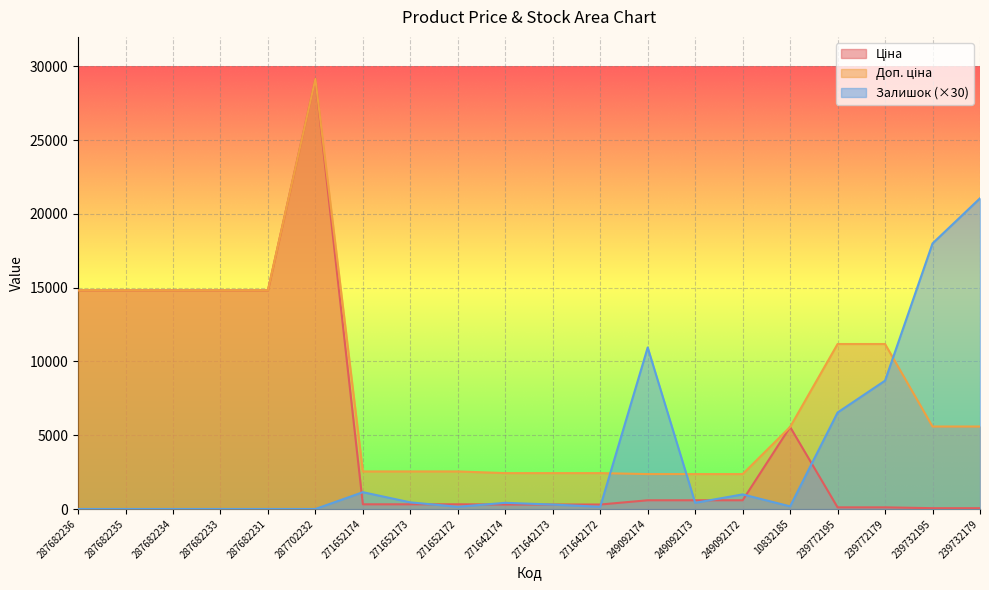

What is the maximum value for Ціна?

29152.3